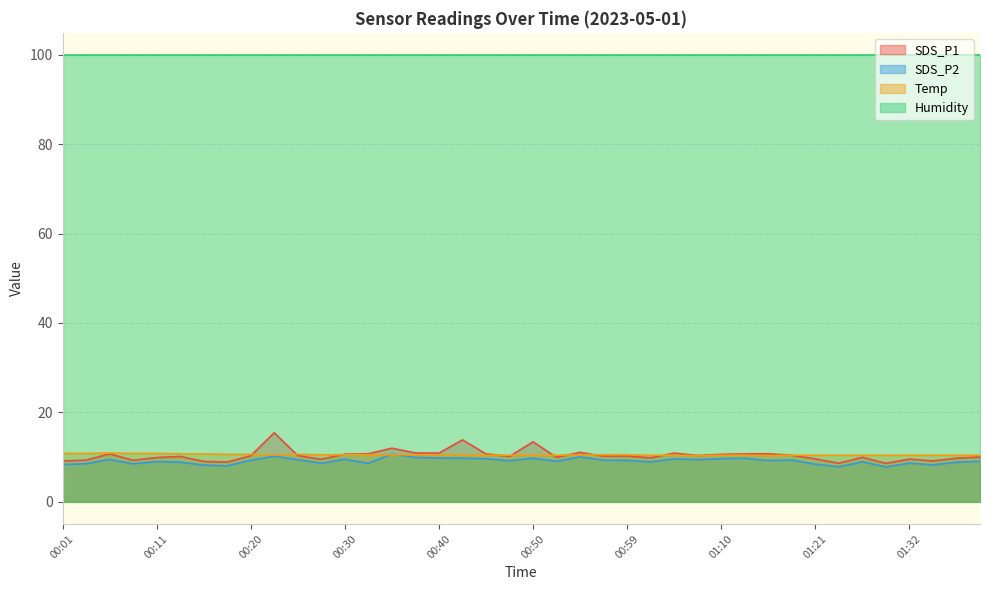

The value of Temp at 01:21 is 10.4. True or false?

True